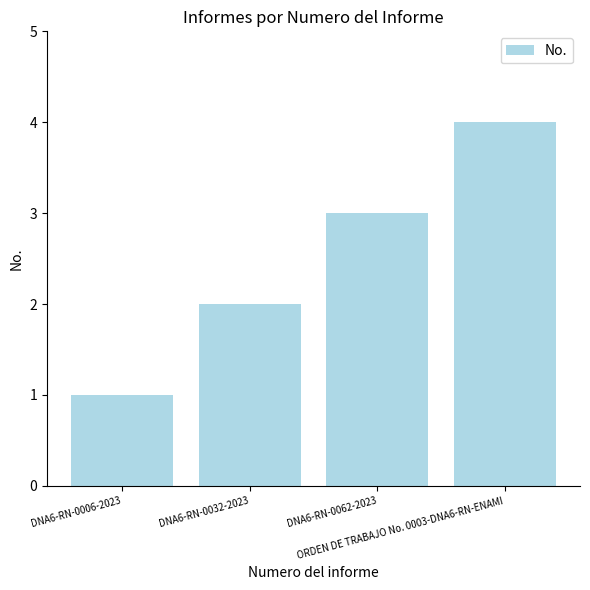

What is the minimum value shown in the chart?

1